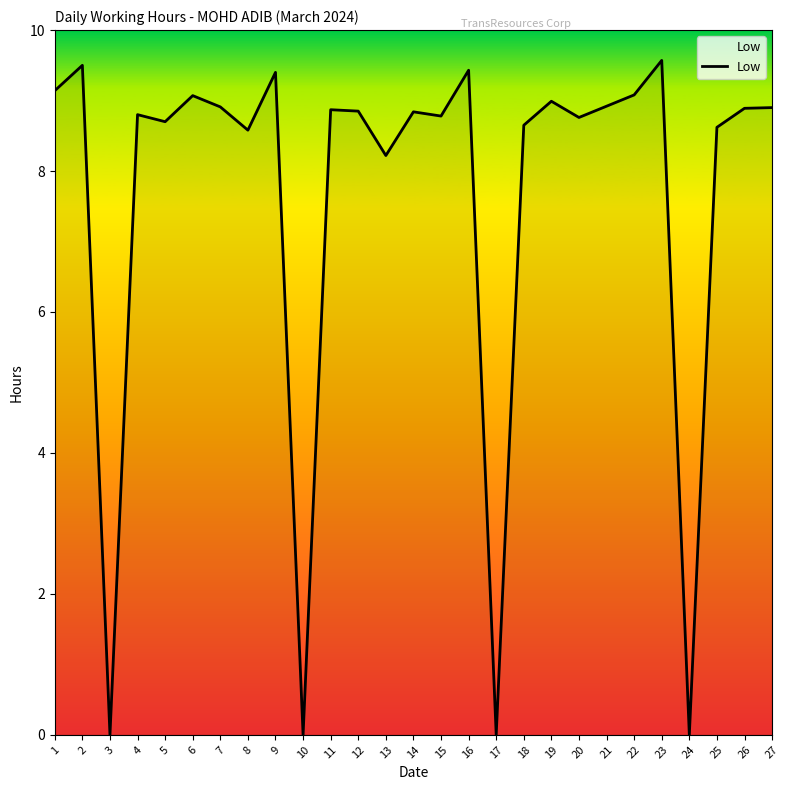

What is the change in value from 13 to 18?

+0.4